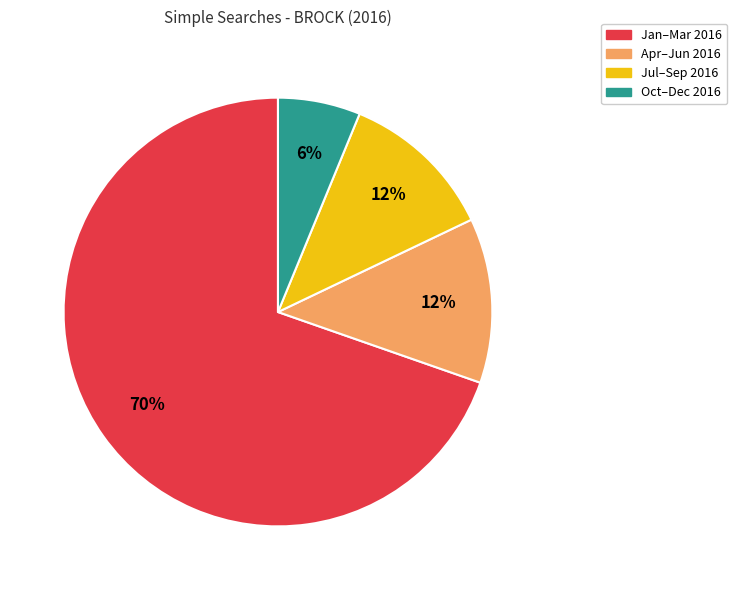

Does any single category account for the majority?

Yes